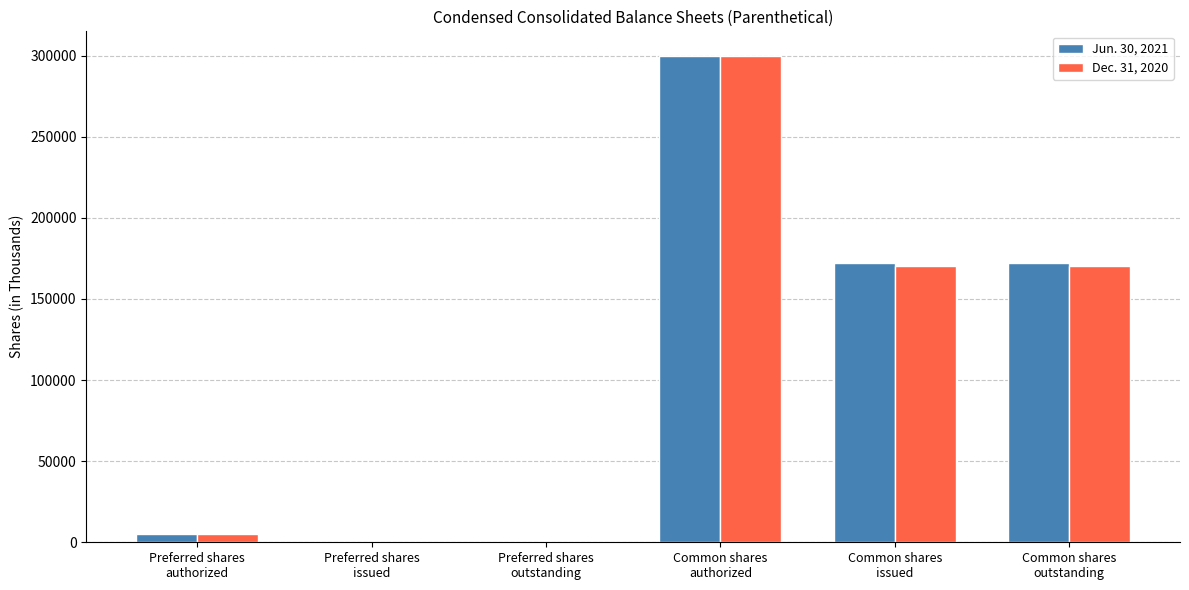

What is the greatest value displayed?

300000